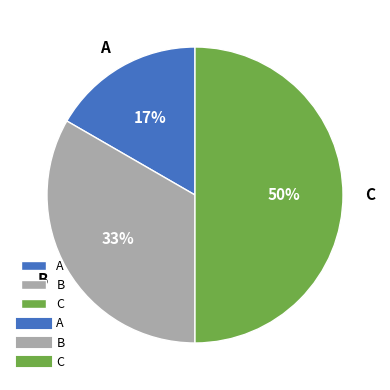

Do B and C together represent more than half of the pie?

Yes